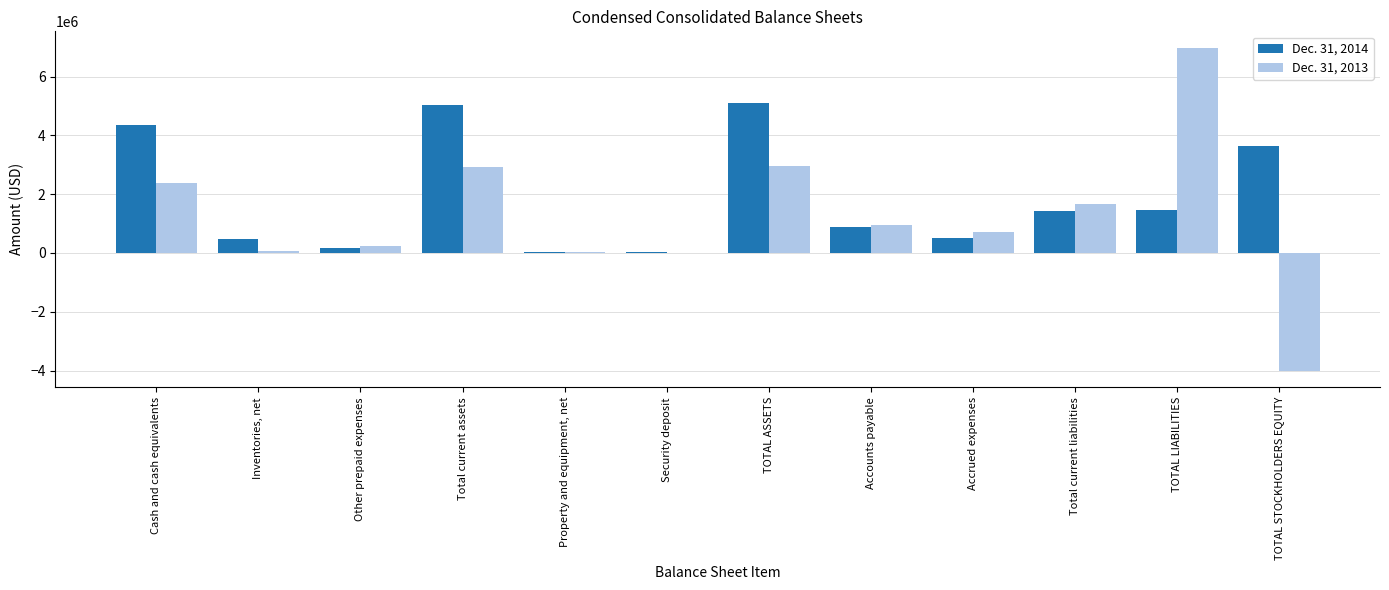

How many distinct data groups are displayed?

2